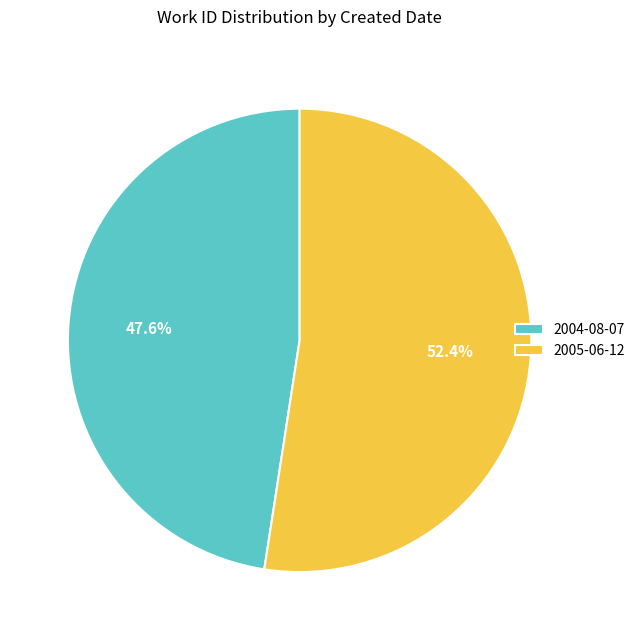

Is 2004-08-07 the majority of the pie?

No